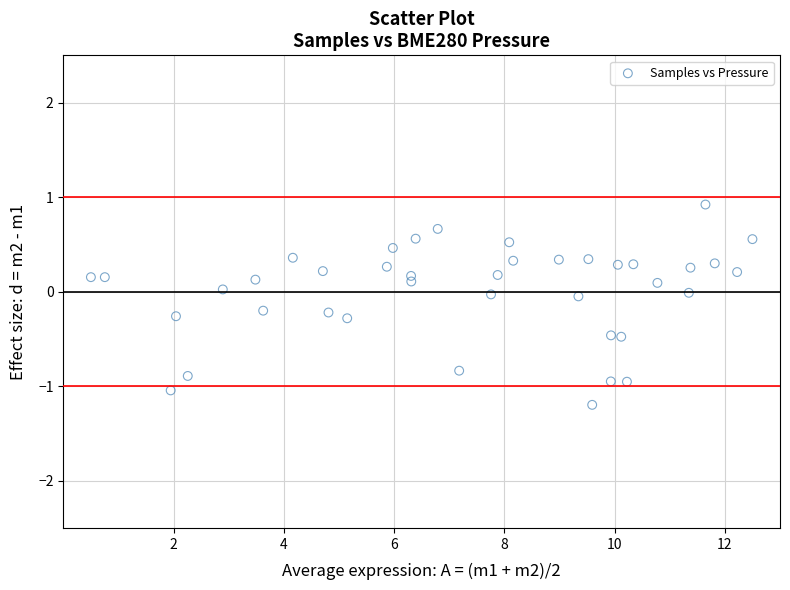

What is the range of Y values (max minus min)?

2.1